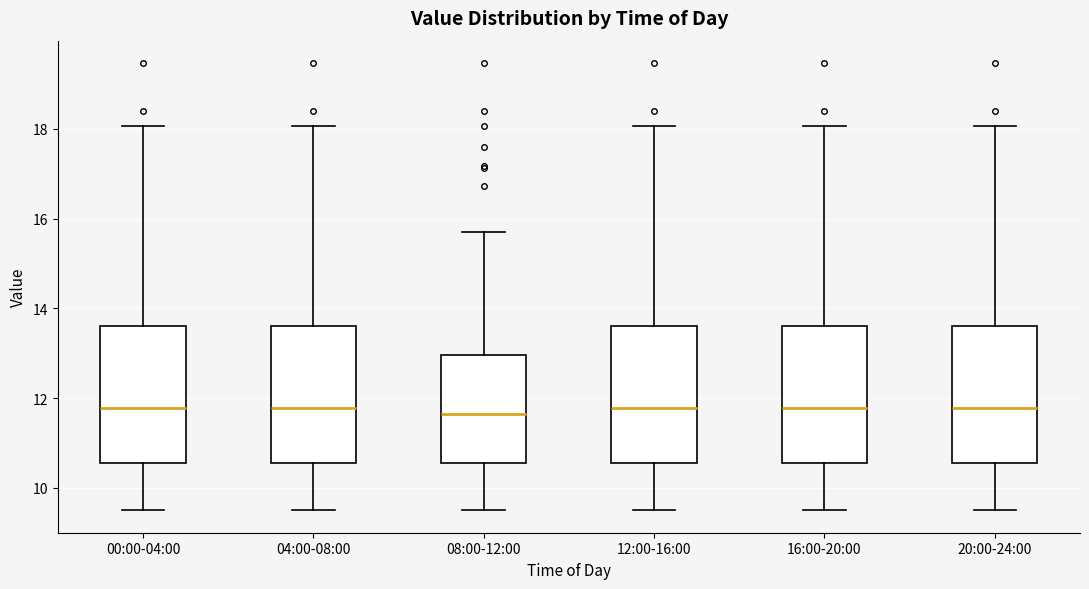

Reading left to right, read every box against the y-axis: the position of its median line, the range the box covers, and the ends of its whiskers. The values are not printed on the chart, so give them approximately, as read against the axis.

00:00-04:00: median 11.8, box 10.6 to 13.6, whiskers 9.6 to 18.0
04:00-08:00: median 11.8, box 10.6 to 13.6, whiskers 9.6 to 18.0
08:00-12:00: median 11.6, box 10.6 to 13.0, whiskers 9.6 to 15.8
12:00-16:00: median 11.8, box 10.6 to 13.6, whiskers 9.6 to 18.0
16:00-20:00: median 11.8, box 10.6 to 13.6, whiskers 9.6 to 18.0
20:00-24:00: median 11.8, box 10.6 to 13.6, whiskers 9.6 to 18.0